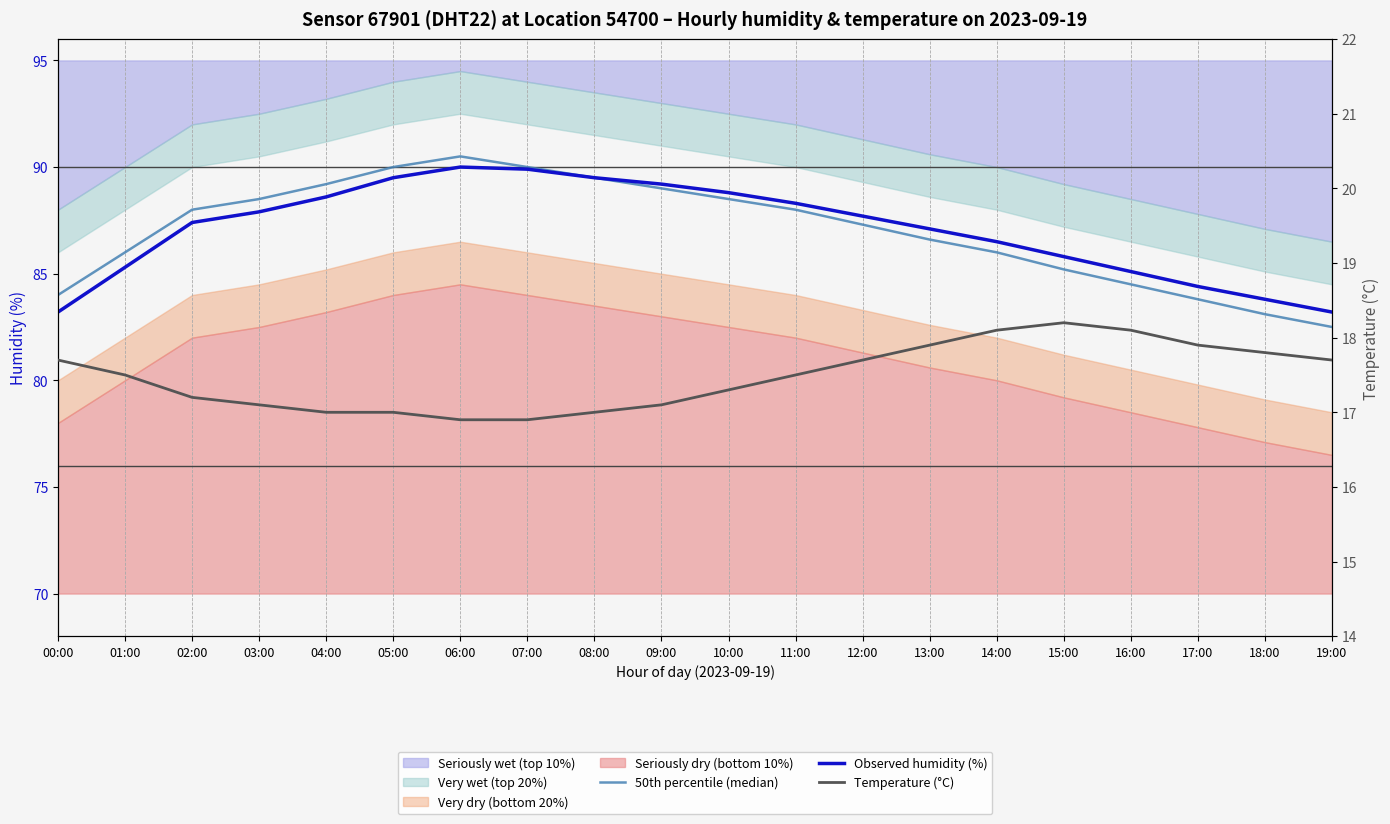

Between 13:00 and 05:00, which is larger?

05:00